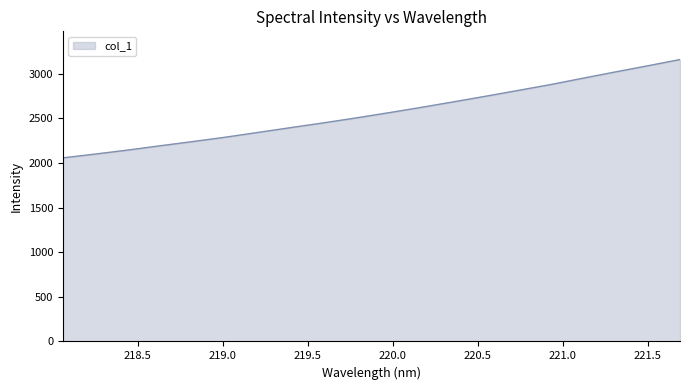

What is the maximum value shown in the chart?

3159.7